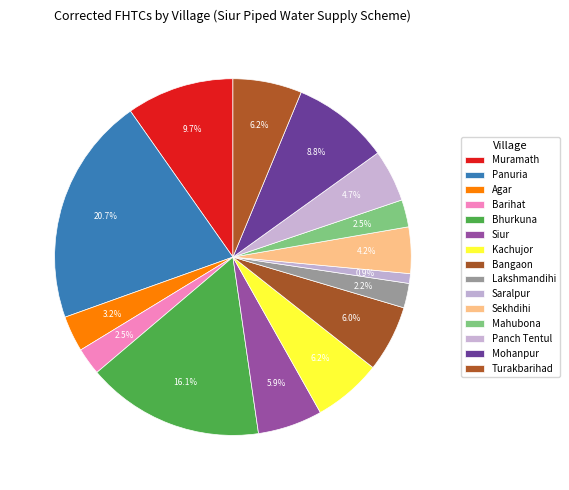

Count the number of slices in the pie.

15